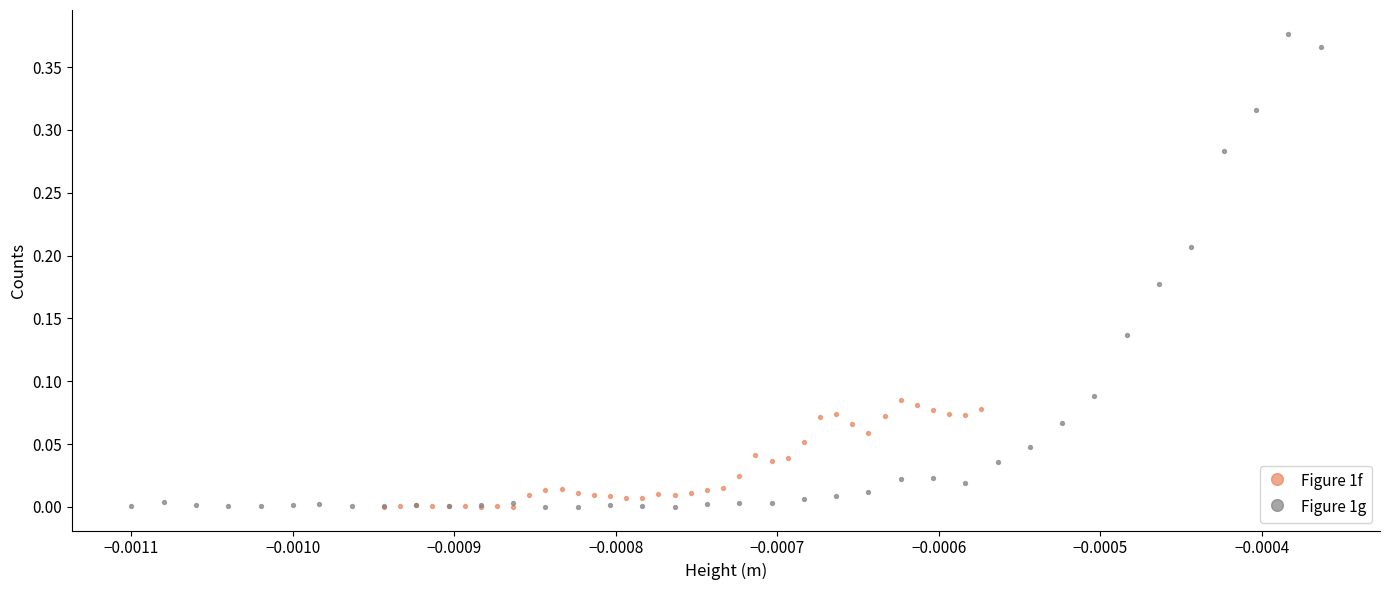

What are all the series names shown in the legend?

Figure 1f, Figure 1g